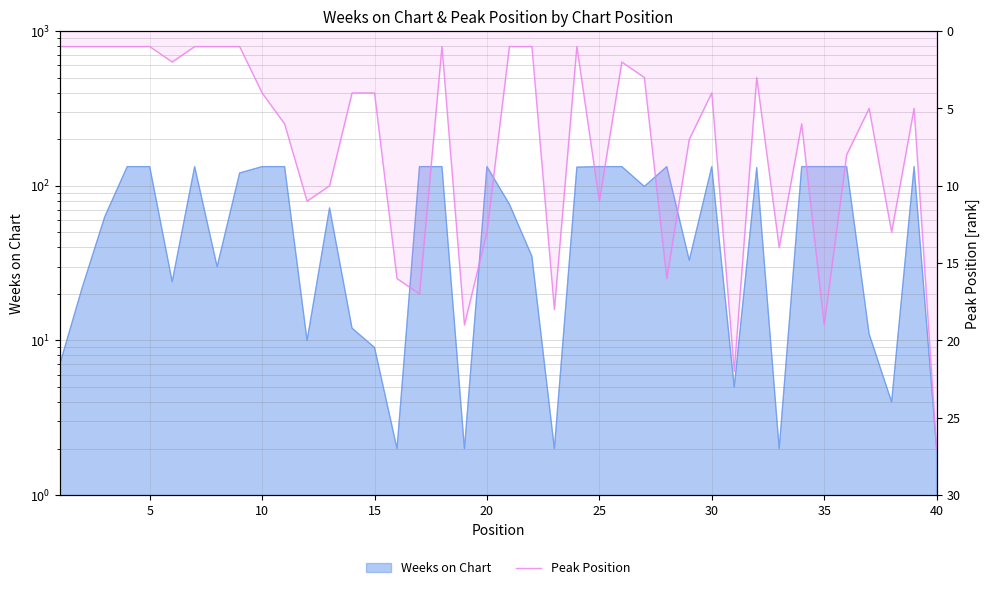

What is the smallest value displayed?

1